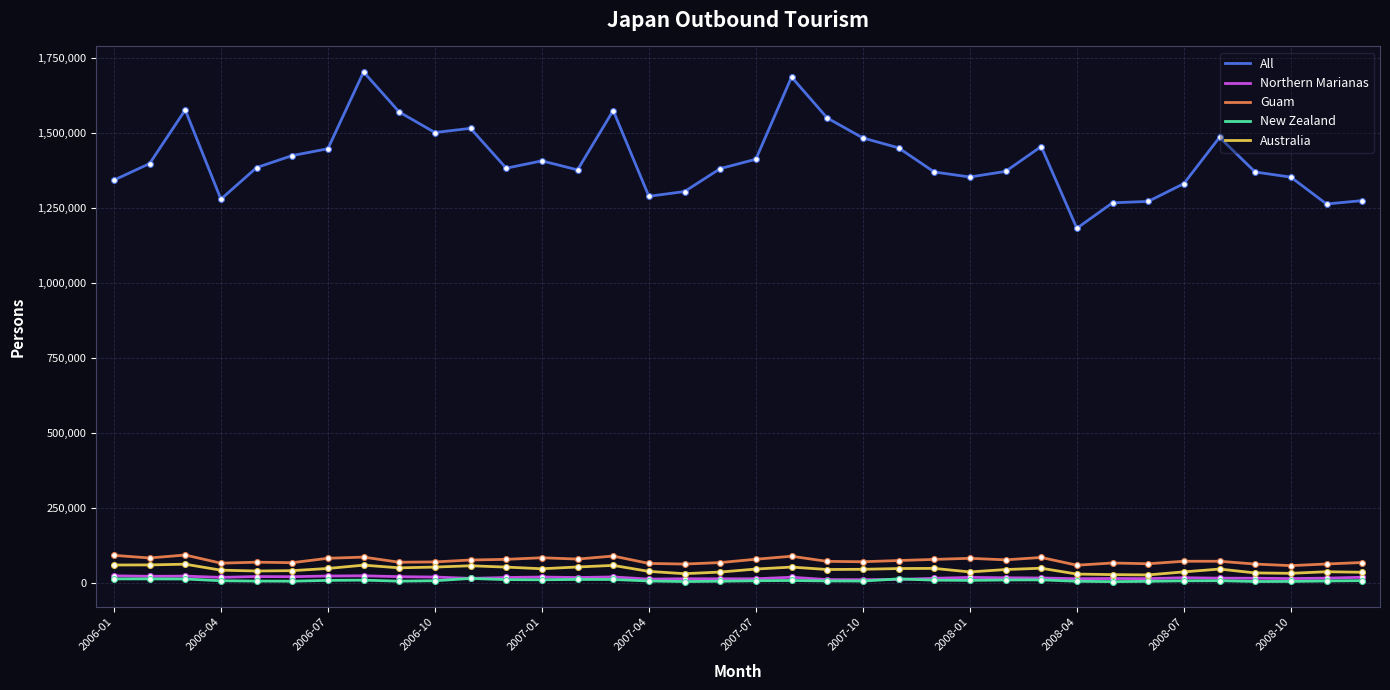

Which series has the widest spread of values?

All